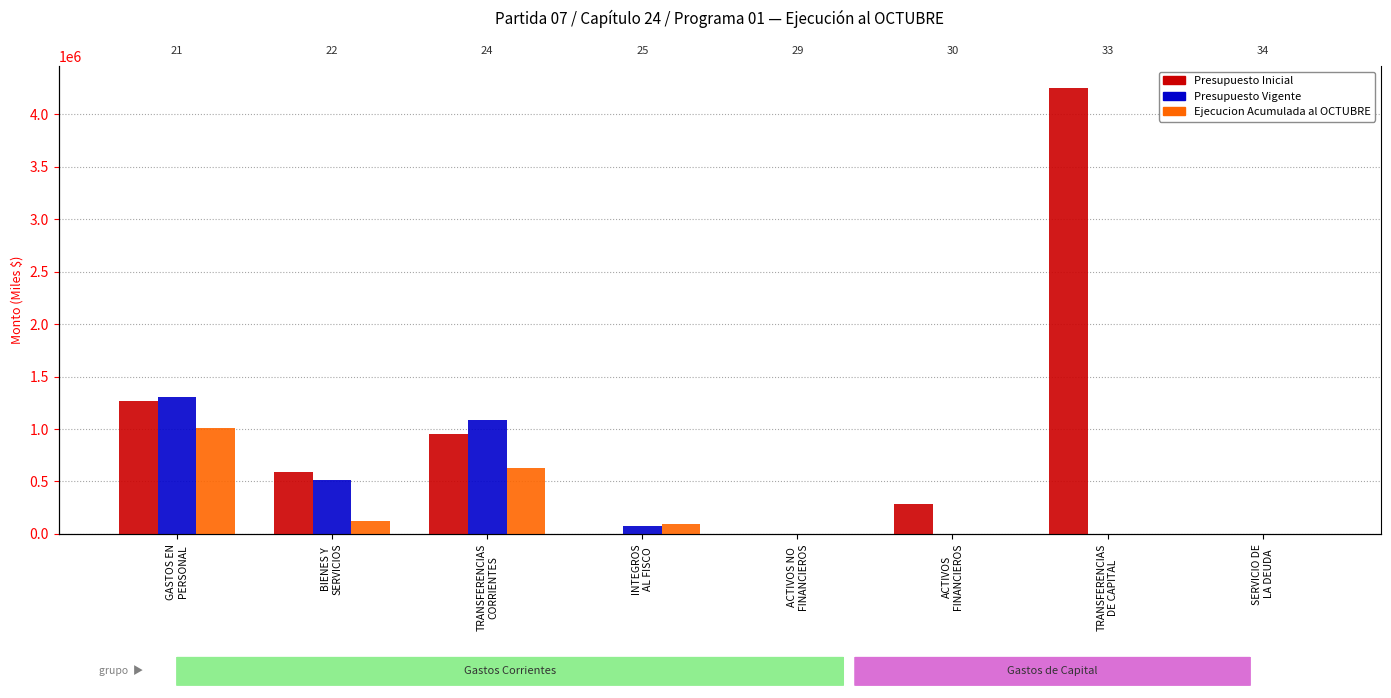

Rank the series at INTEGROS
AL FISCO from lowest to highest value.

Presupuesto Inicial, Presupuesto Vigente, Ejecucion Acumulada al OCTUBRE